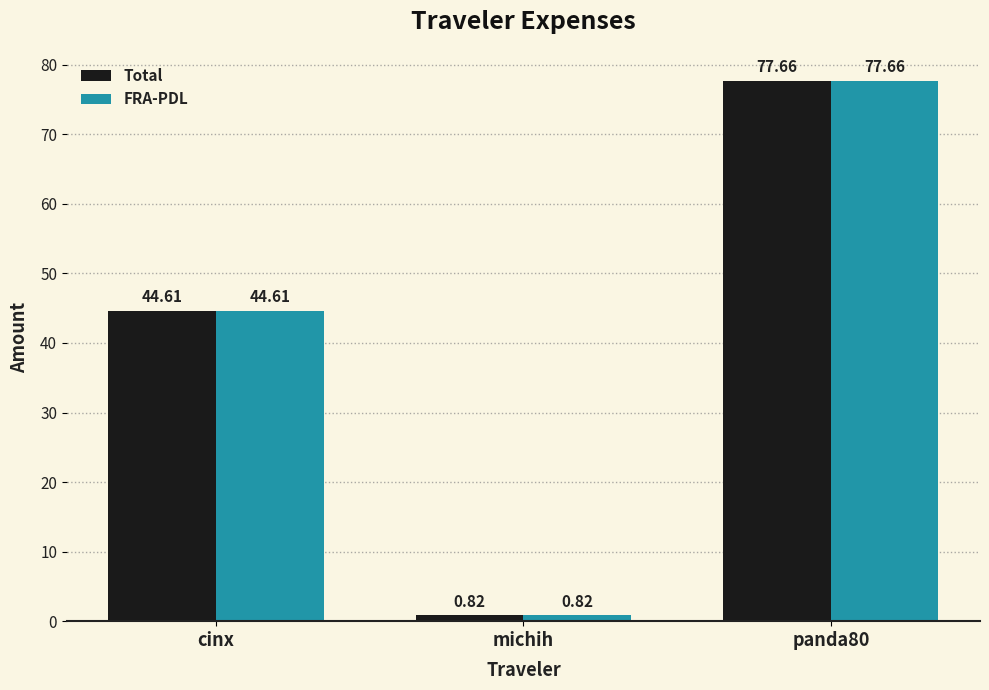

What is the difference between the maximum and minimum values in the FRA-PDL series?

76.8